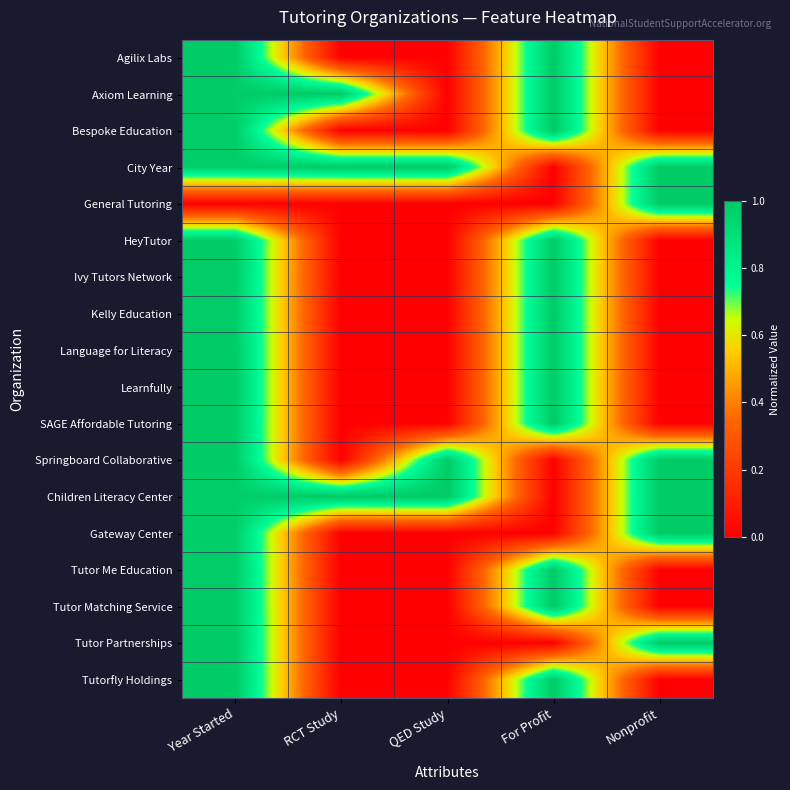

What is the spread (max minus min) of values at For Profit?

1.0